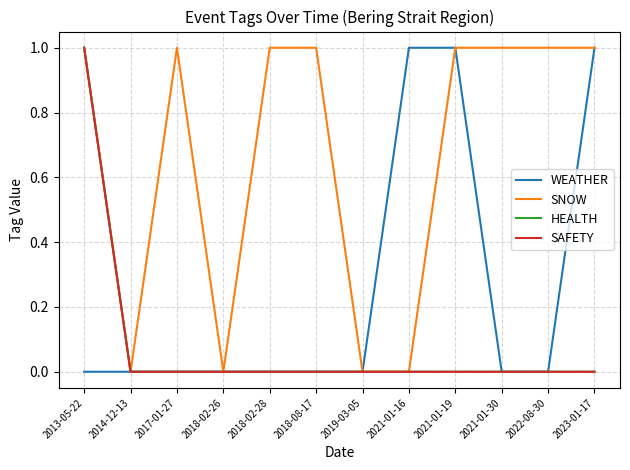

Does the chart display data point markers on the line(s)?

No